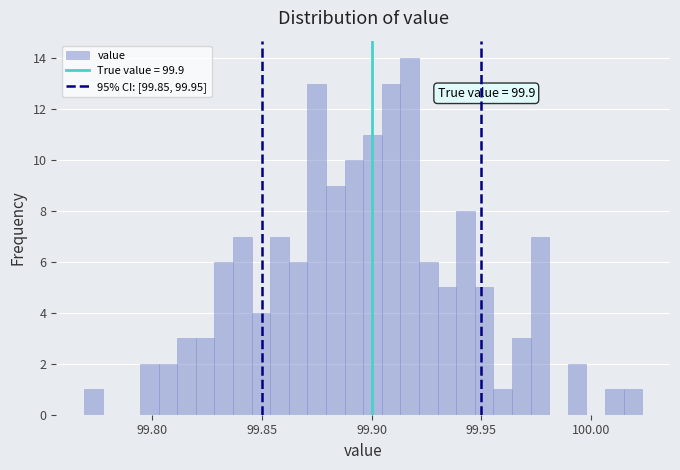

Read against the x-axis, roughly where is the centre of the tallest bar?

99.915